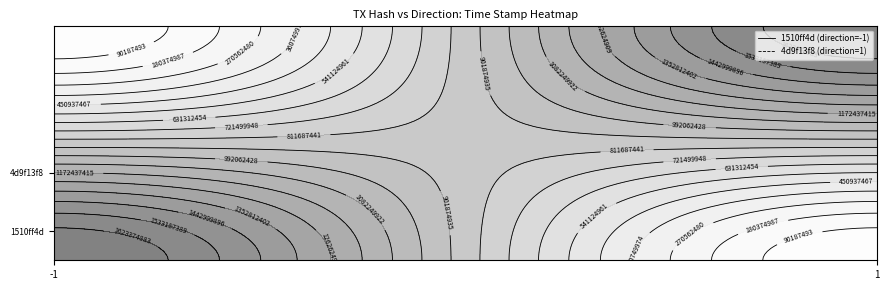

Which series changed the most between -1 and 1?

1510ff4d4518adb0de0fc976f60a86947200bbb